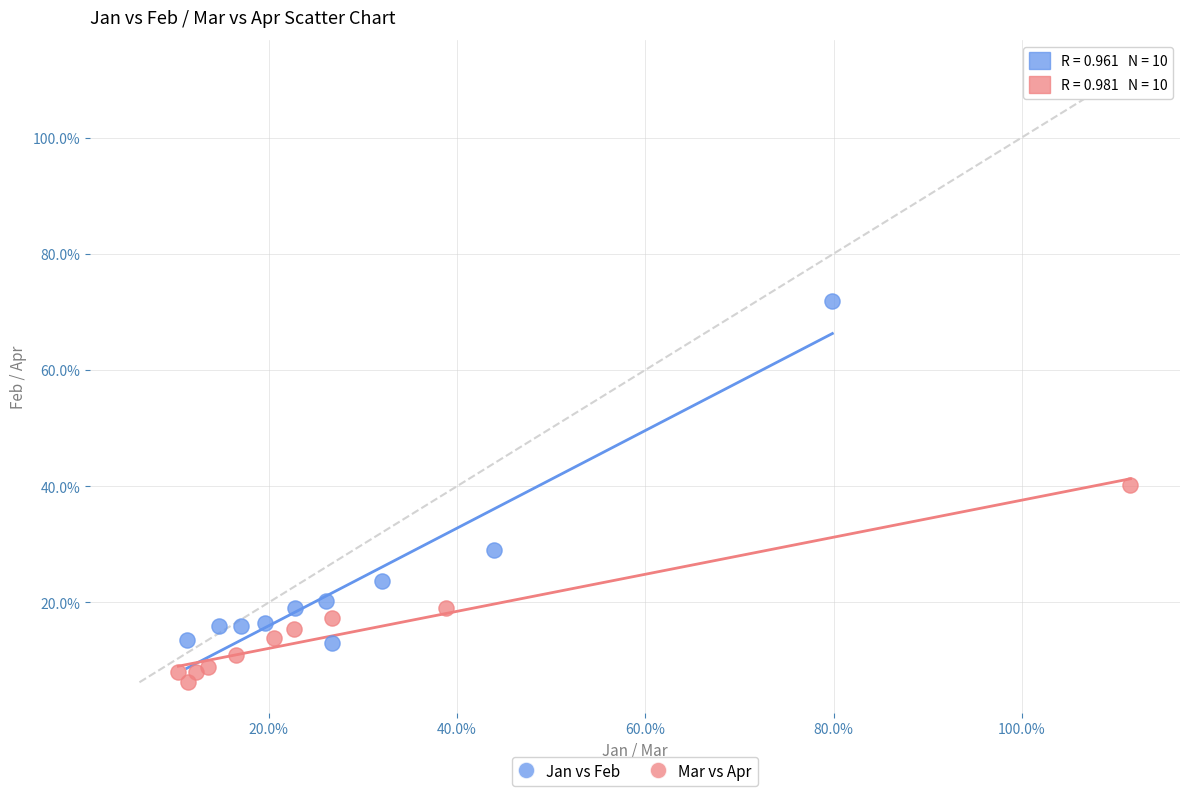

What are all the series names shown in the legend?

Jan vs Feb, Mar vs Apr